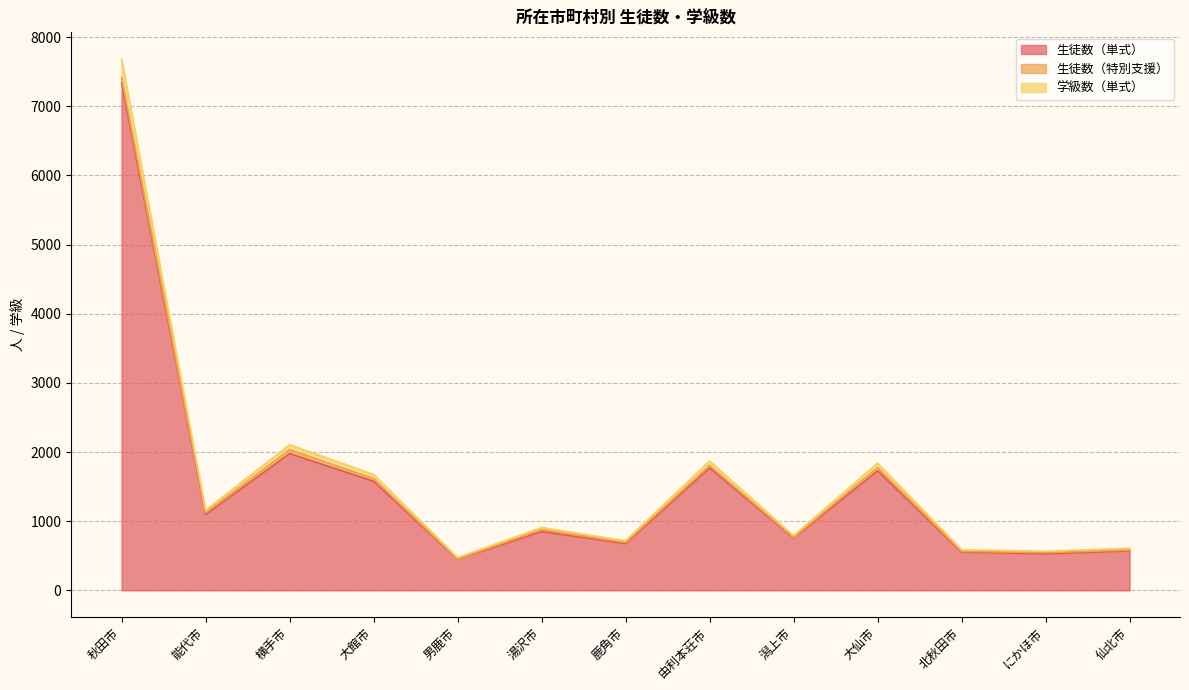

Where does the 学級数（単式） series first go above 909?

秋田市